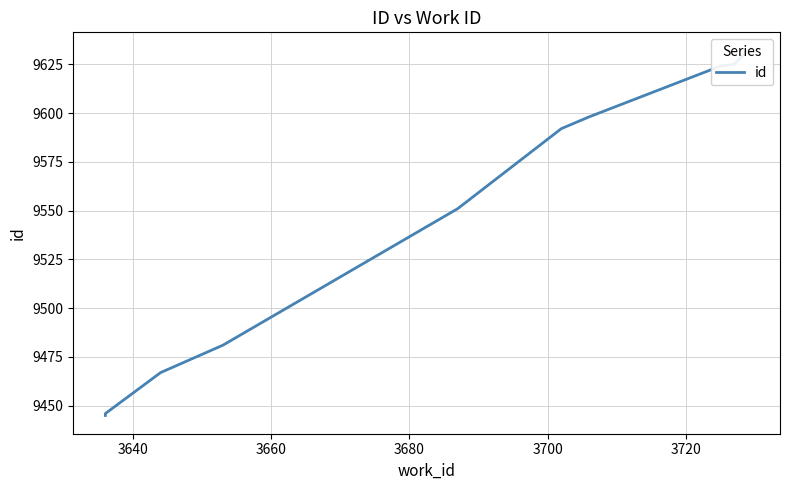

Is it true that the value at 3620 is 15681?

False